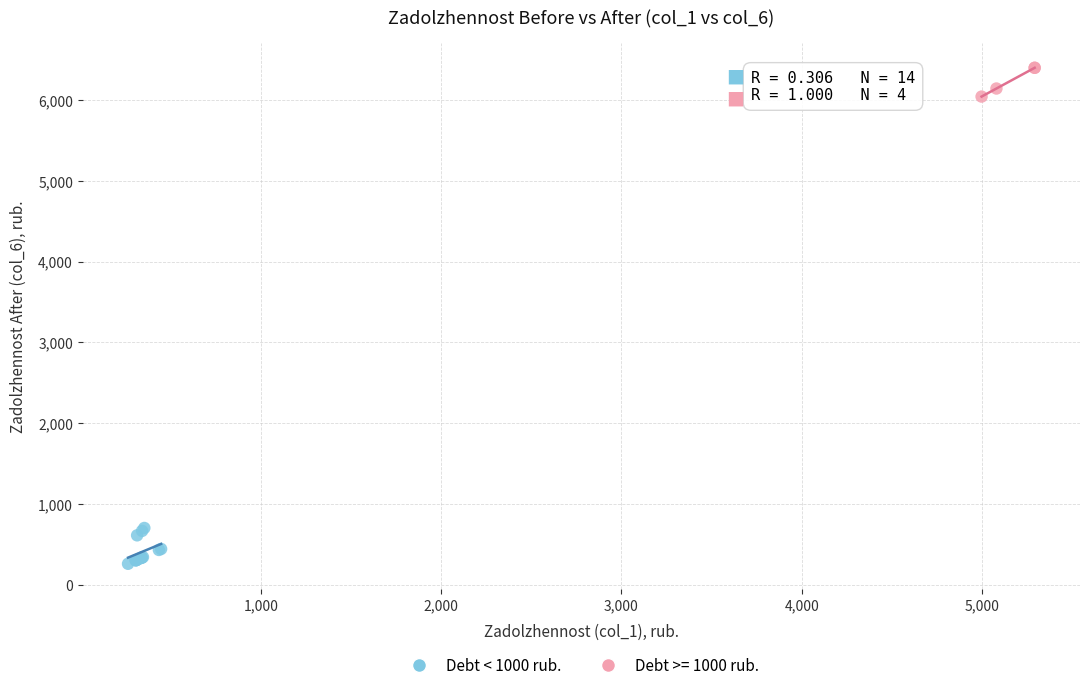

Which series has the largest Y range (max minus min)?

Debt < 1000 rub.